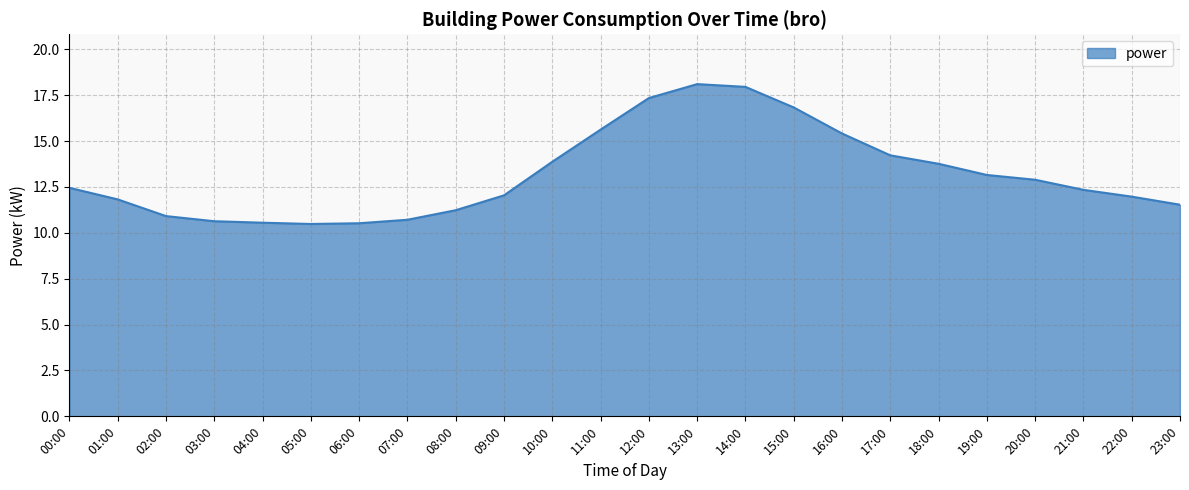

What is the change in value from 06:00 to 11:00?

+5.1